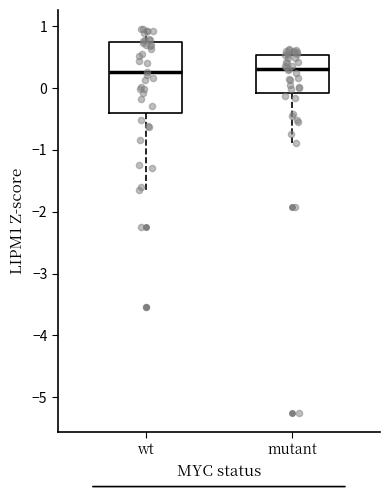

Where does the median line of the box for mutant sit on the y-axis? The values are not printed on the chart, so give them approximately, as read against the axis.

0.3